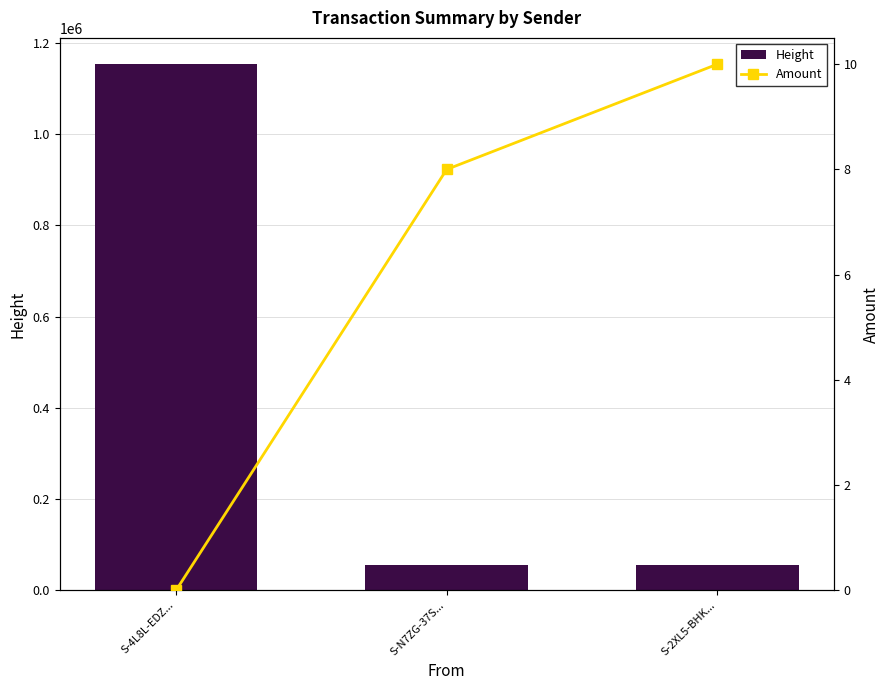

True or false: Height has a value of 27080 at S-2XL5-BHK....

False